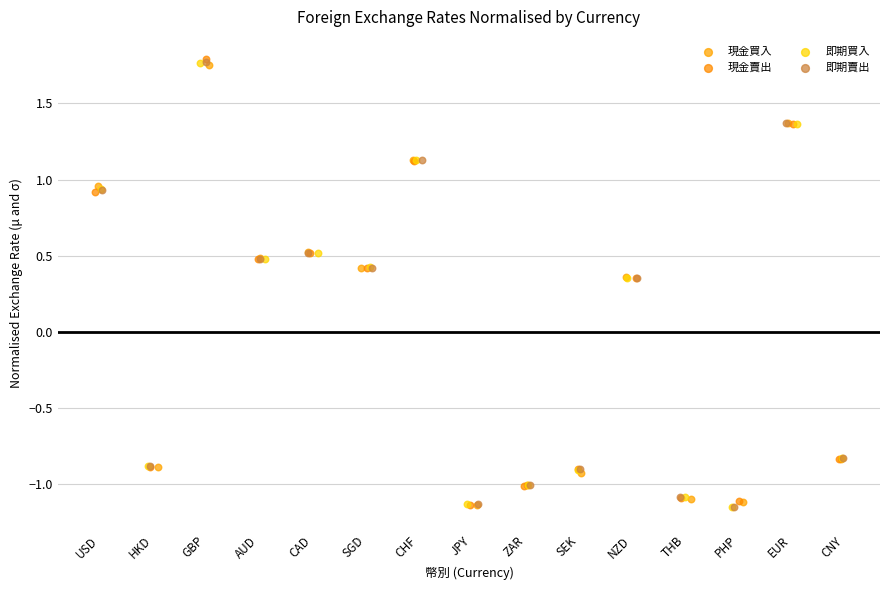

What are all the series names shown in the legend?

現金買入, 現金賣出, 即期買入, 即期賣出